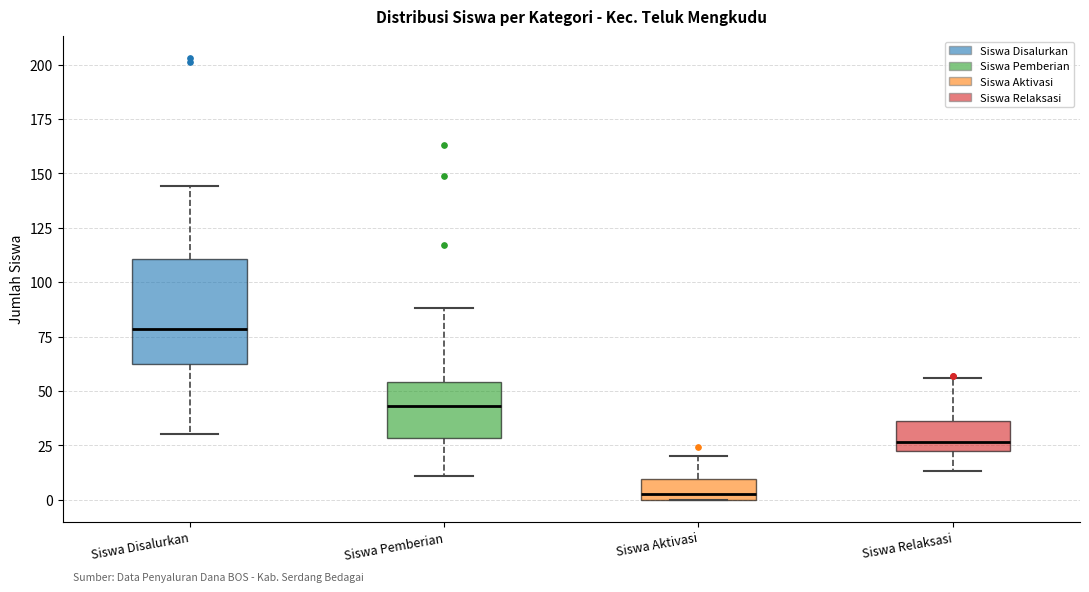

Reading left to right, read every box against the y-axis: the position of its median line, the range the box covers, and the ends of its whiskers. The values are not printed on the chart, so give them approximately, as read against the axis.

Siswa Disalurkan: median 80, box 65 to 110, whiskers 30 to 145
Siswa Pemberian: median 45, box 30 to 55, whiskers 10 to 90
Siswa Aktivasi: median 5, box 0 to 10, whiskers 0 to 20
Siswa Relaksasi: median 25 (just above the box's lower edge), box 25 to 35, whiskers 15 to 55